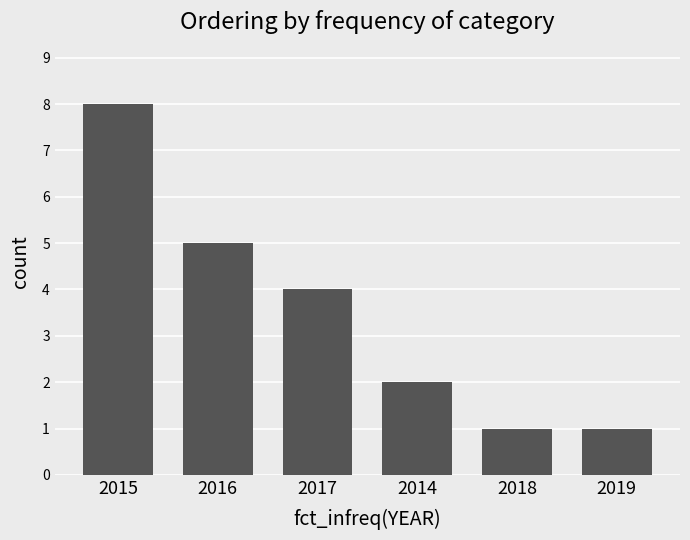

Is it true that the value at 2014 is 1?

False